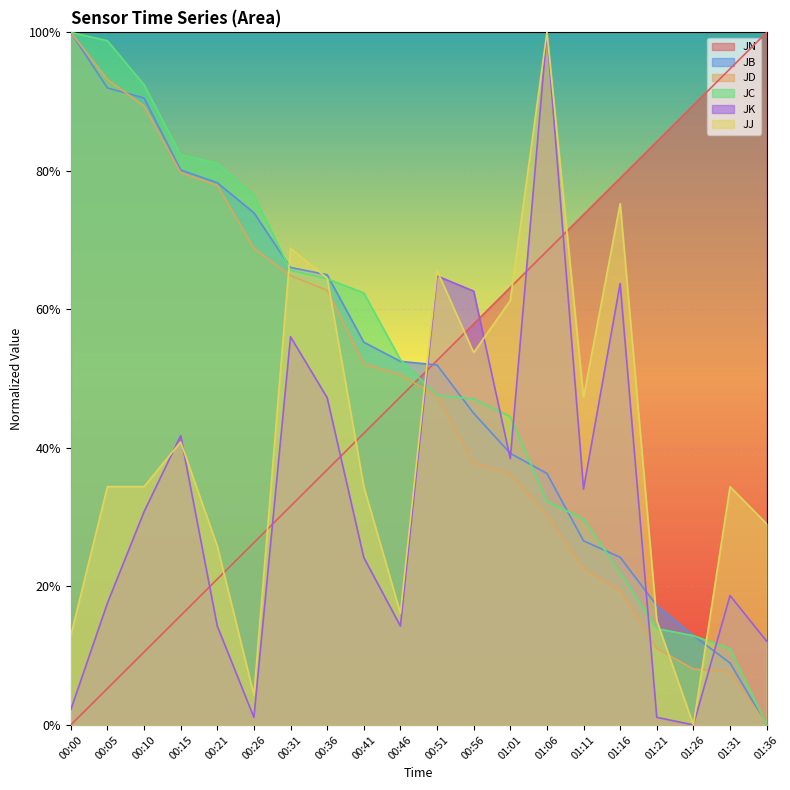

What value does the JN series have at 00:15?

0.2